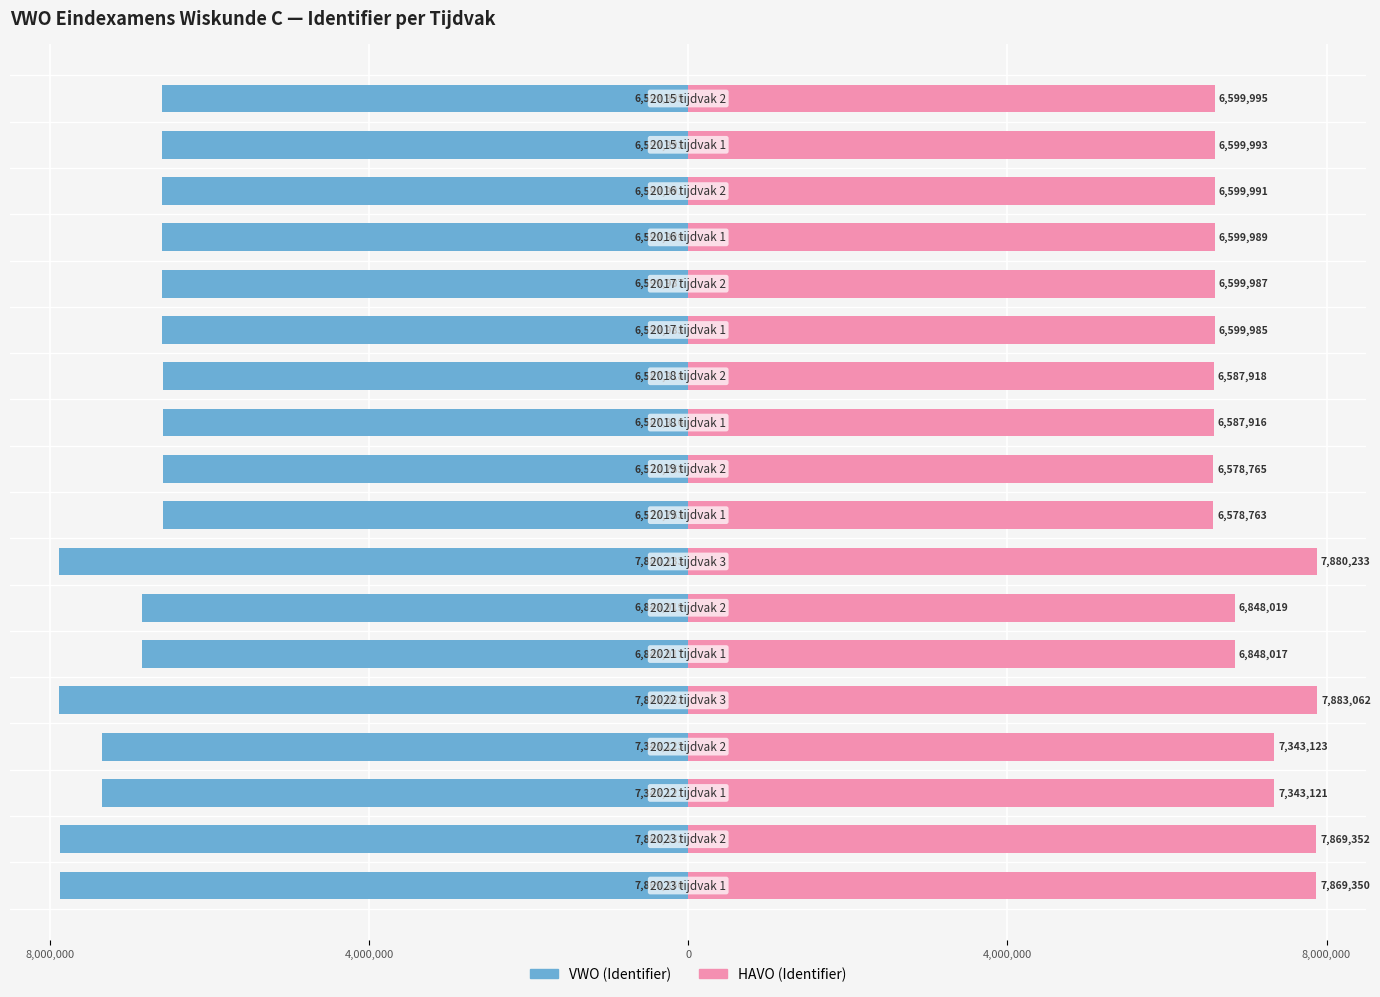

Between 4,000,000 and 6, which series saw the biggest shift?

VWO (Identifier)